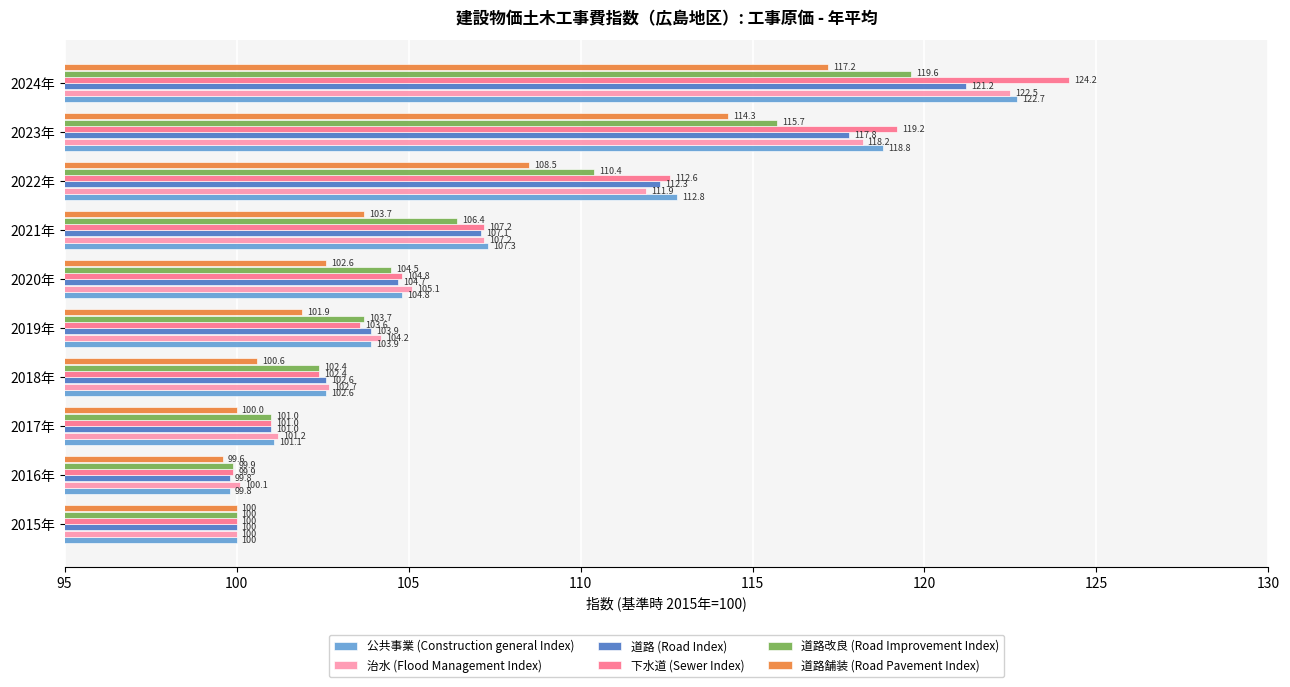

Which series has the widest spread of values?

下水道 (Sewer Index)